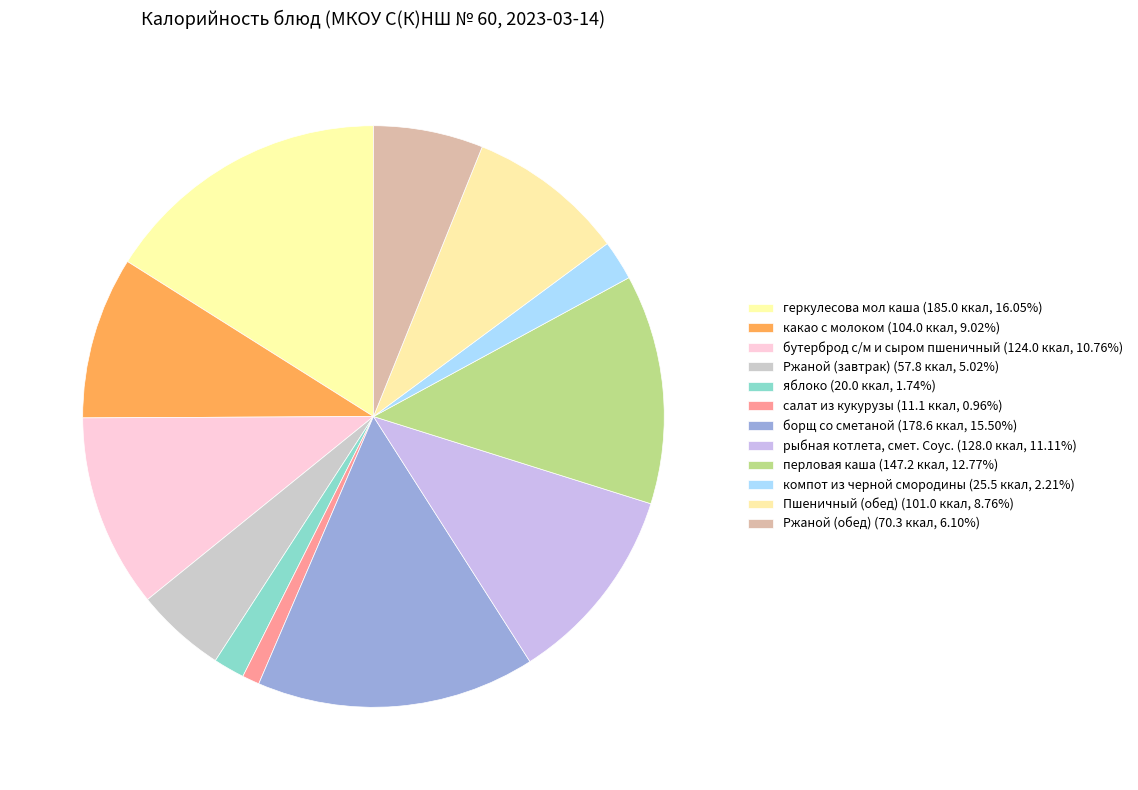

What is the smallest slice in the pie chart?

салат из кукурузы